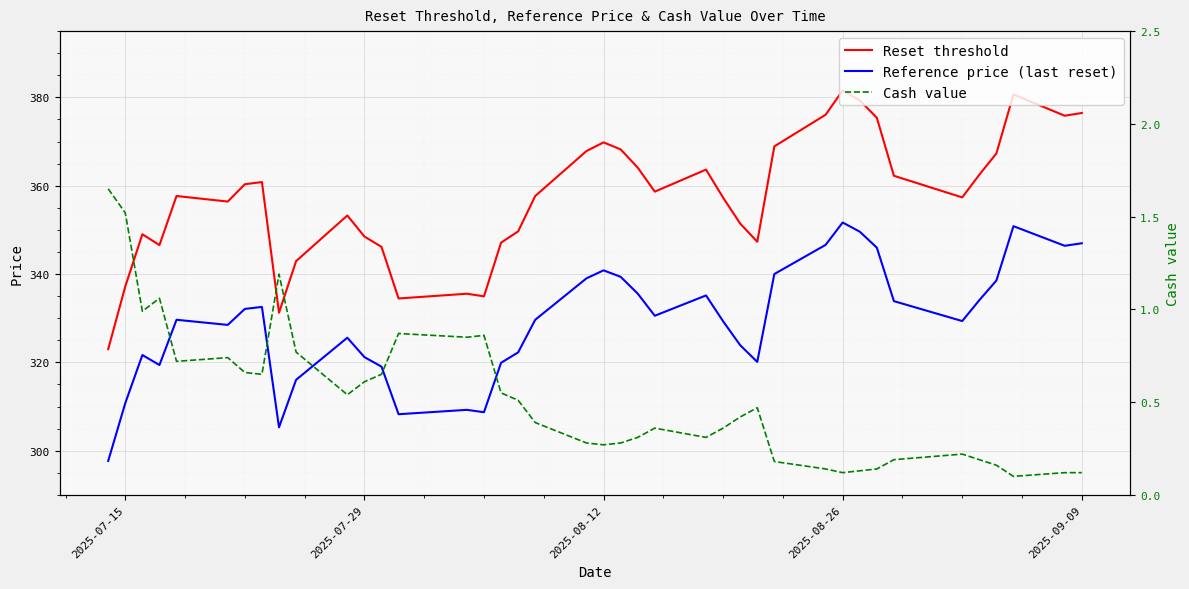

True or false: Reference price (last reset) and Reset threshold cross at least once.

False